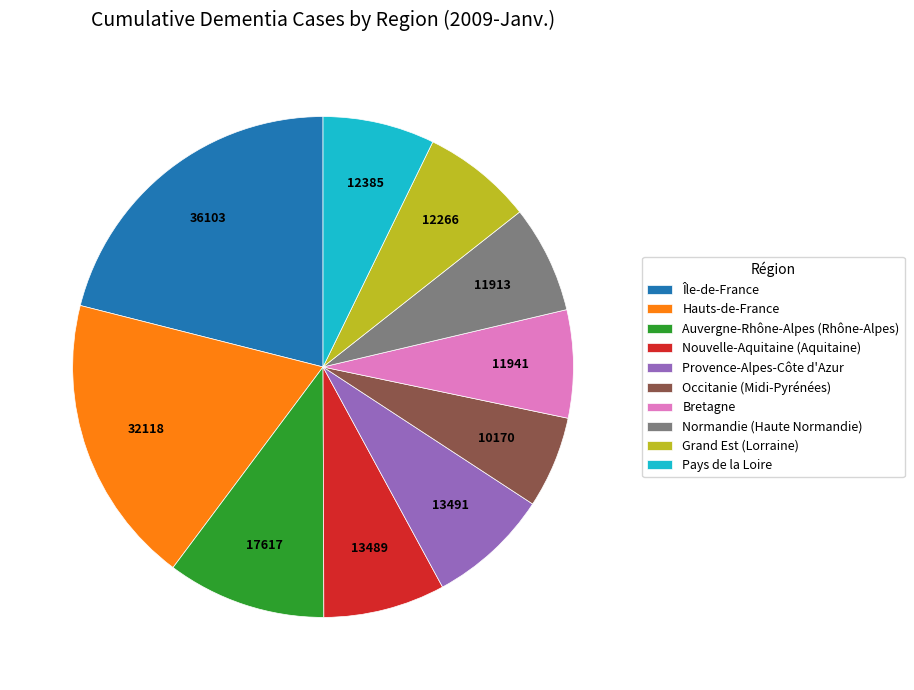

The Grand Est (Lorraine) slice represents 2% of the pie. True or false?

False